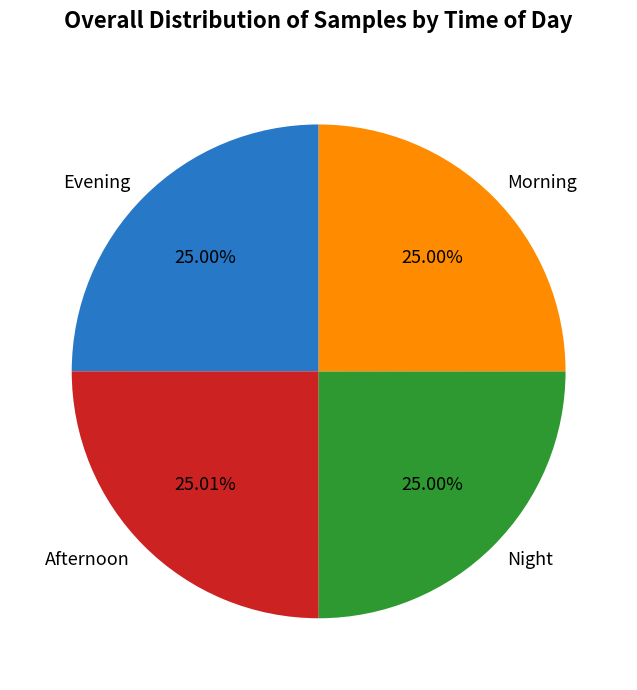

Combined, do Morning and Evening account for over 50%?

No